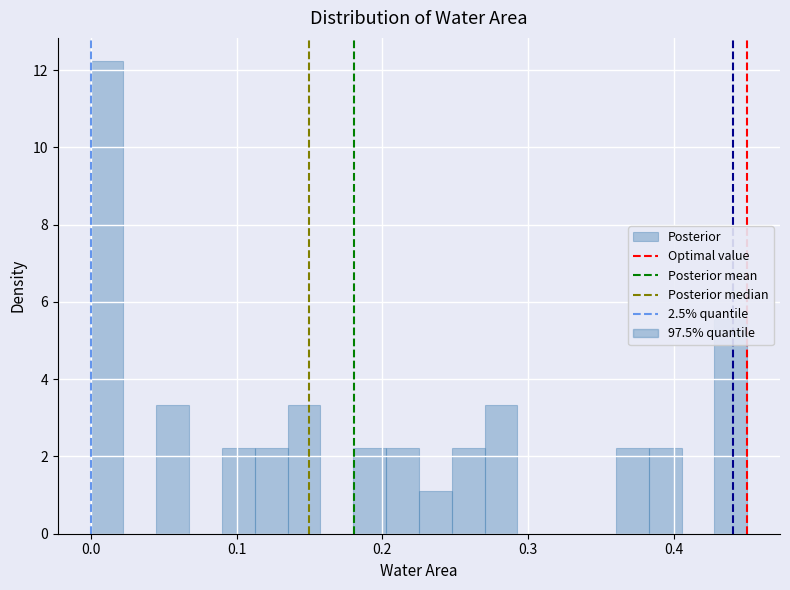

Around what value on the x-axis is the tallest bar? Give the approximate position of its centre, as read against the axis.

0.01